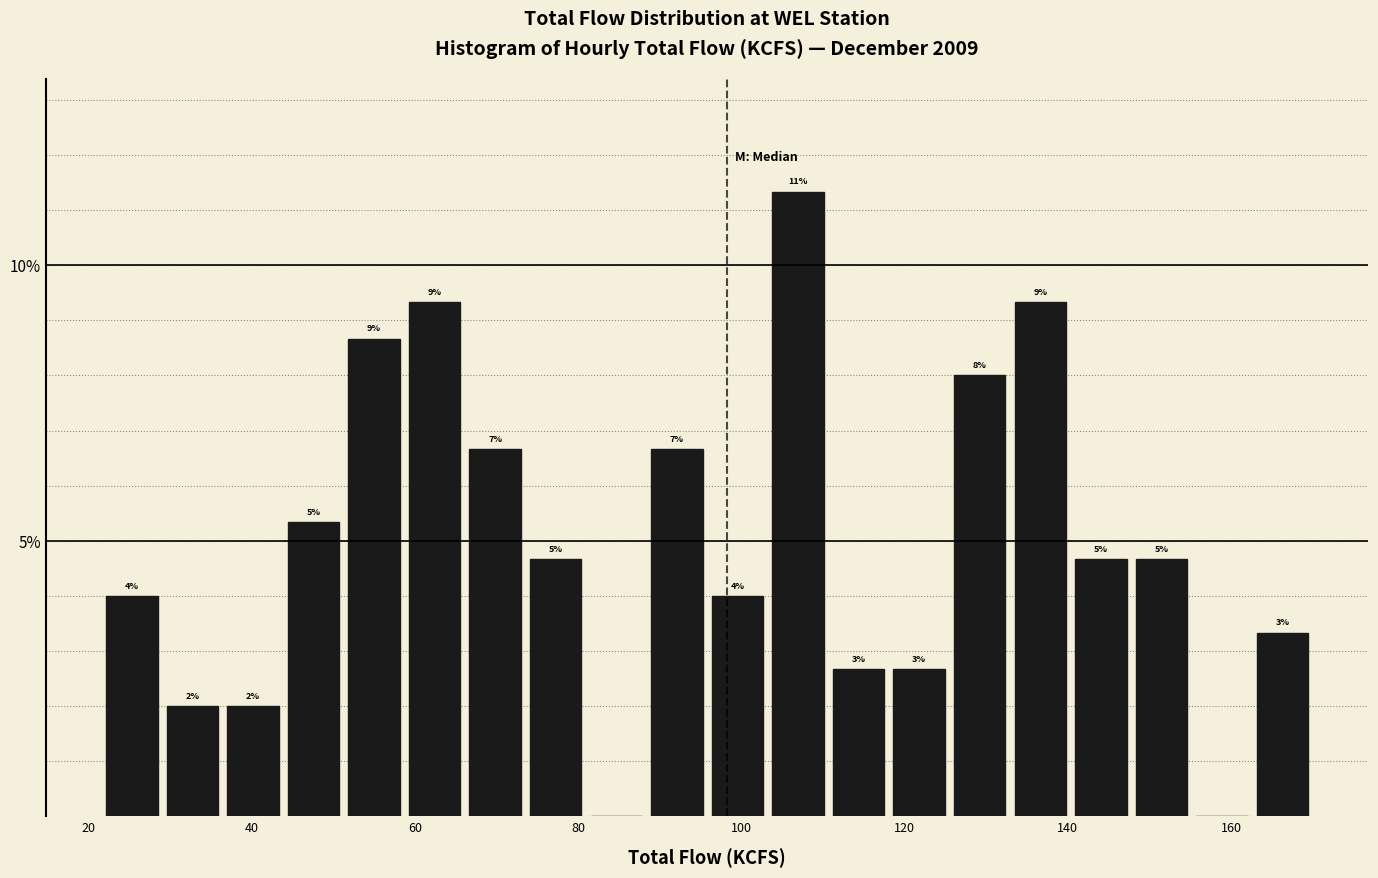

Read against the x-axis, roughly where is the centre of the tallest bar?

106